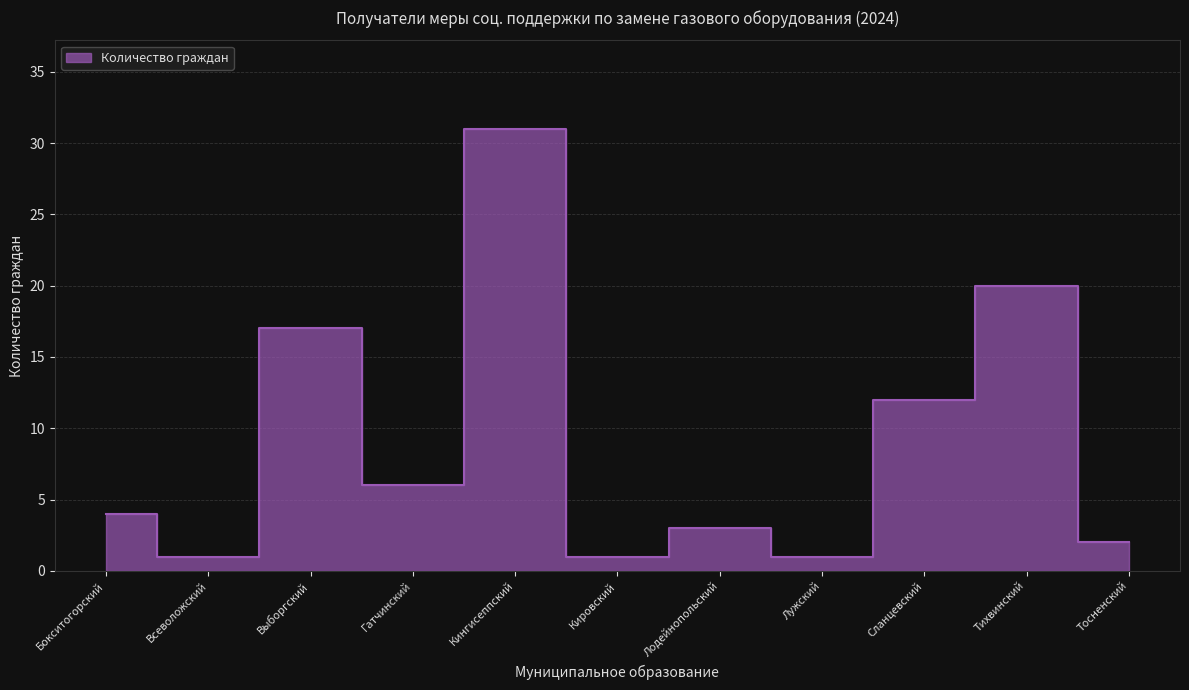

What is the difference between the second highest and second lowest values?

19